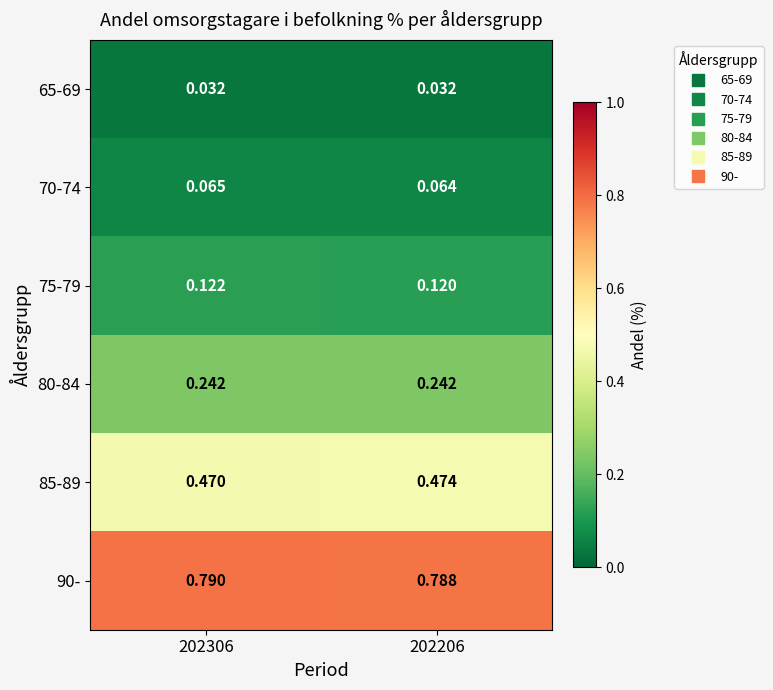

What is the maximum value shown in the chart?

0.8